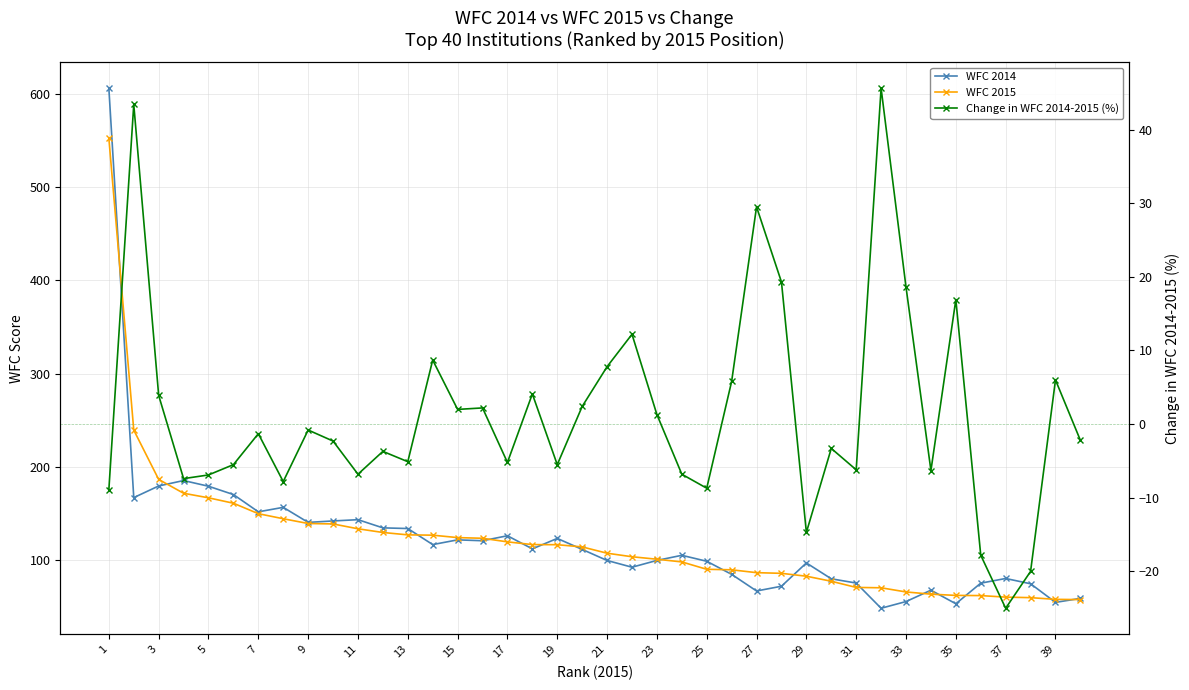

How many interior local valleys does the WFC 2014 series have?

11